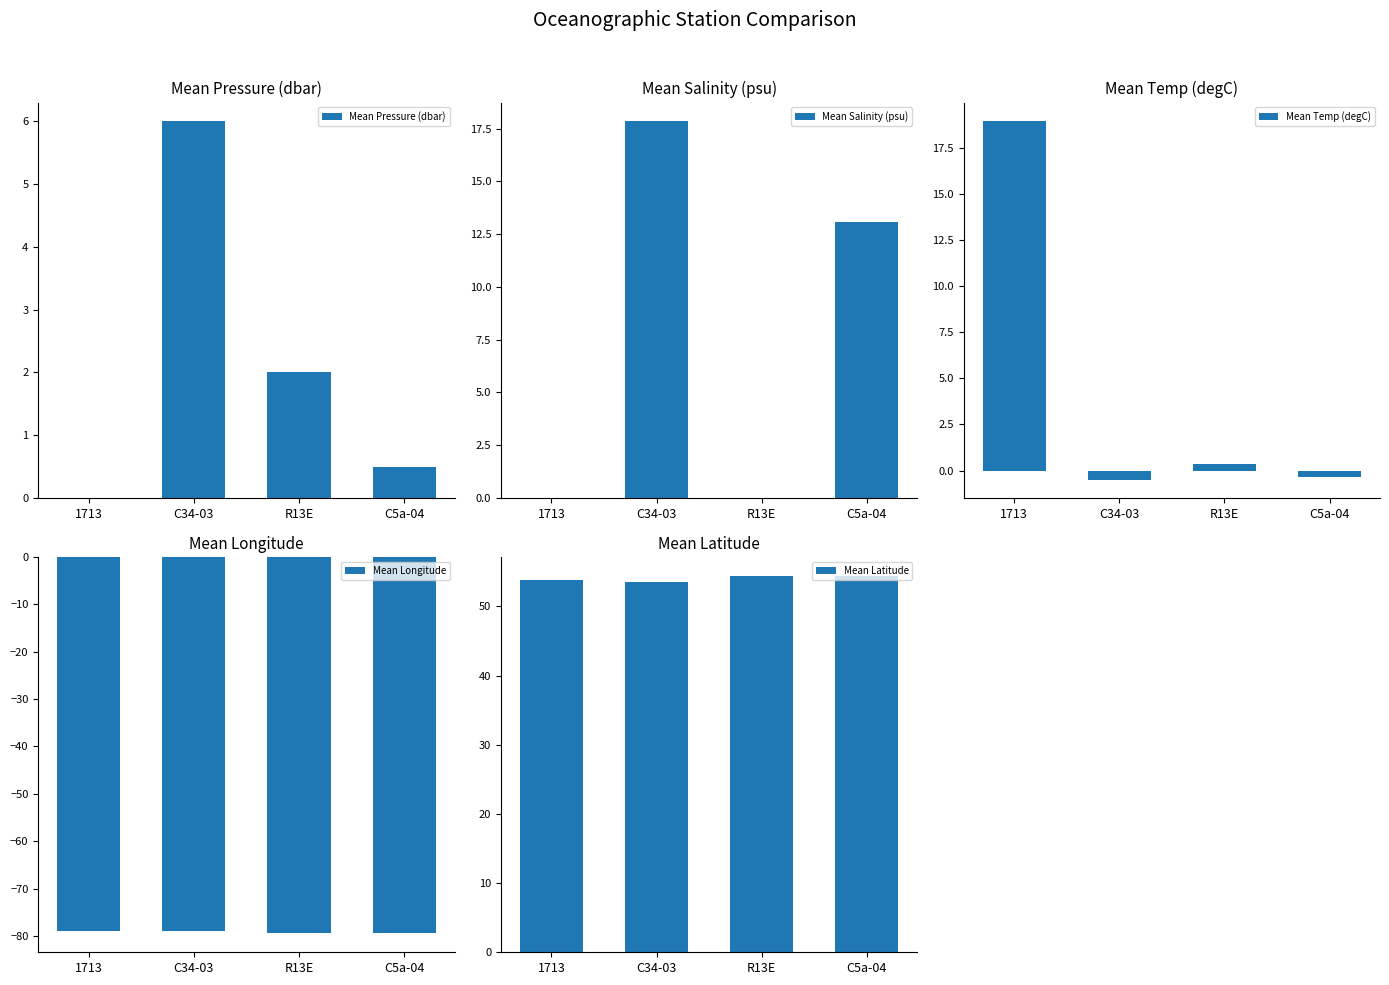

How many bars are there in total?

20